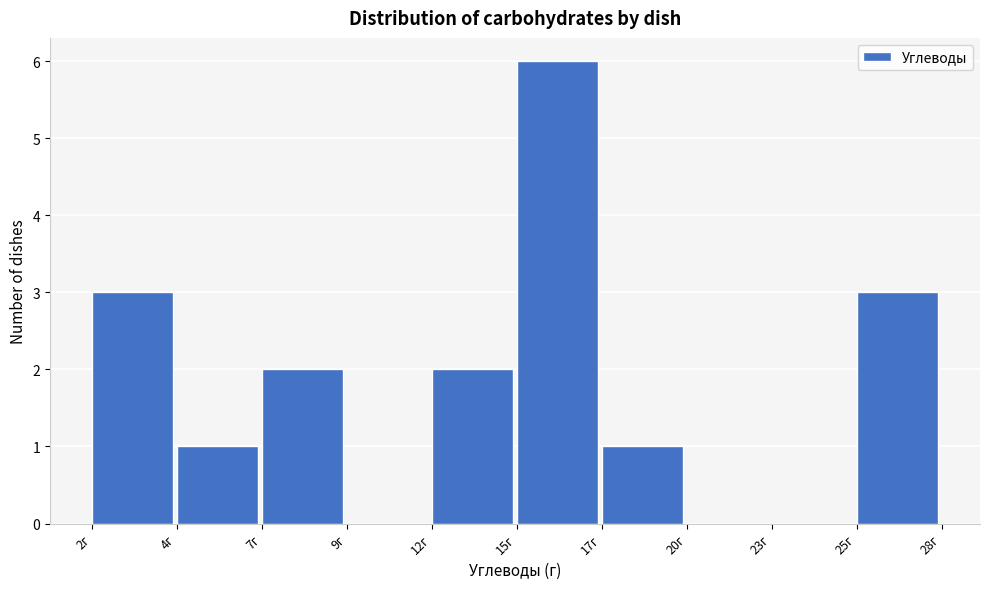

Reading left to right, what are all the values shown in this chart?

2г=3	4г=1	7г=2	9г=0	12г=2	15г=6	17г=1	20г=0	23г=0	25г=3